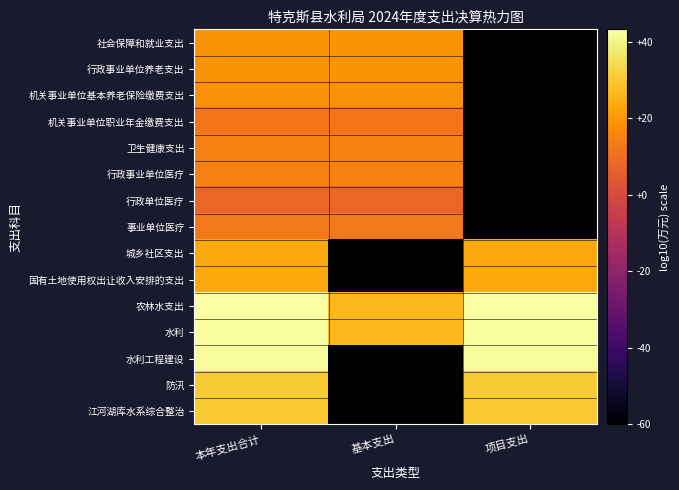

What is the minimum value shown in the chart?

-60.0